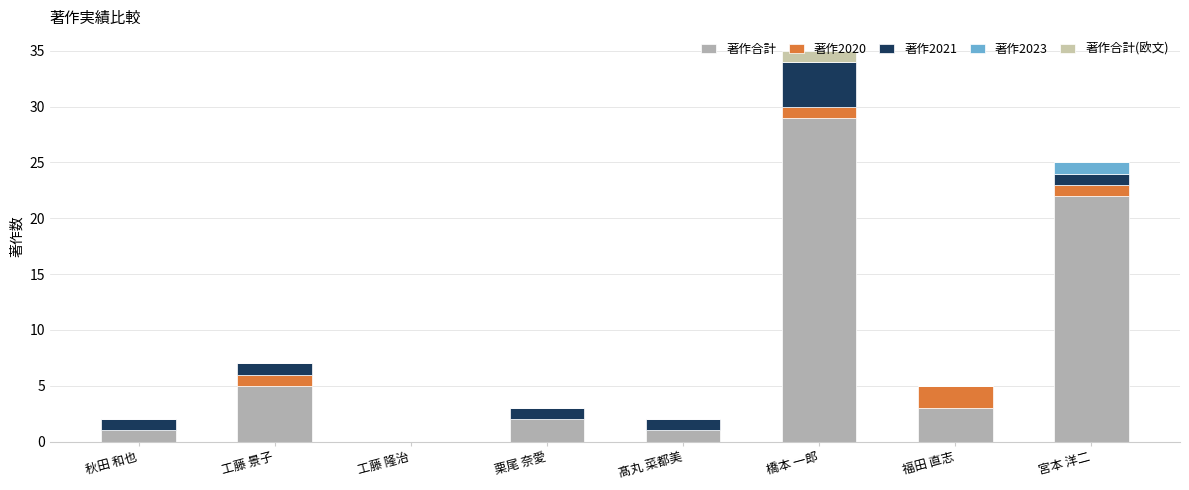

What is the difference between the maximum and minimum values in the 著作2021 series?

4